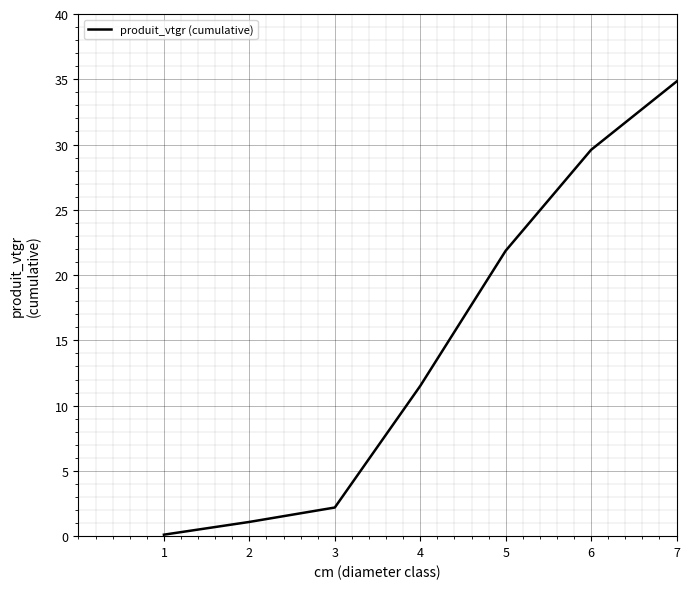

Which has a higher value, 2 or 4?

4